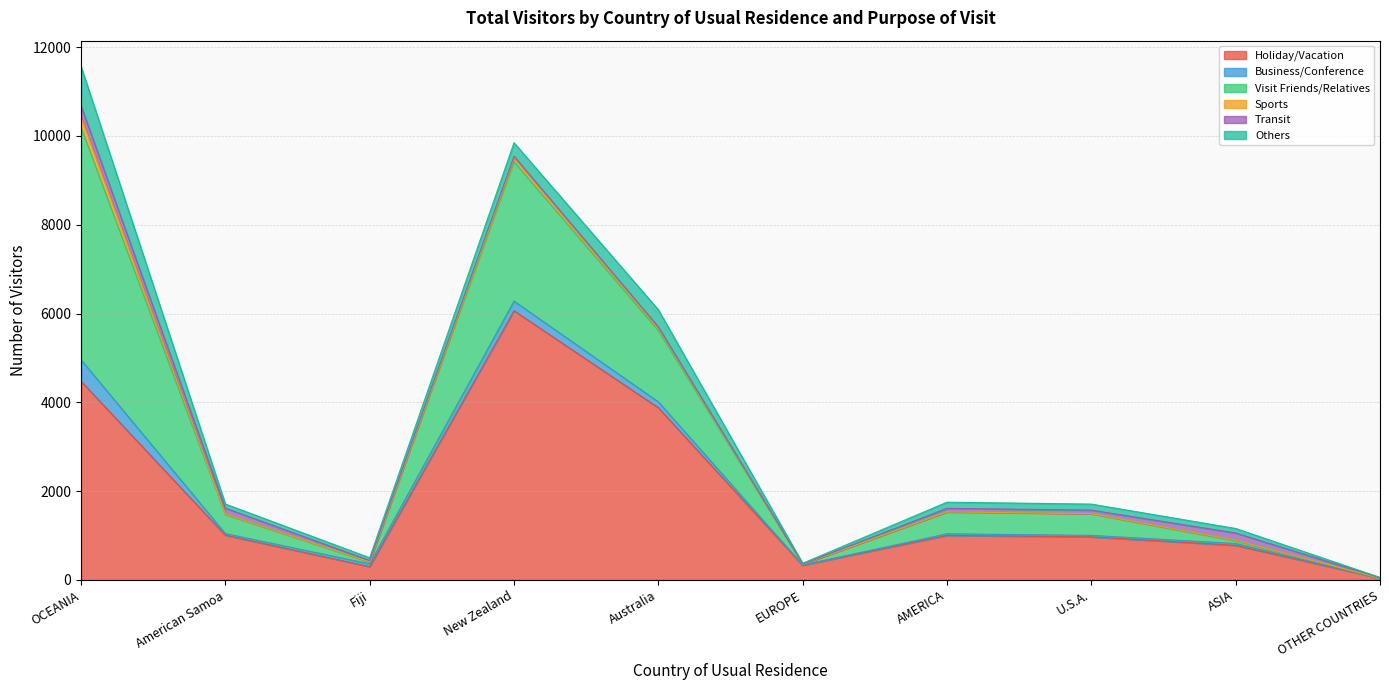

At which label does Sports reach its peak?

OCEANIA